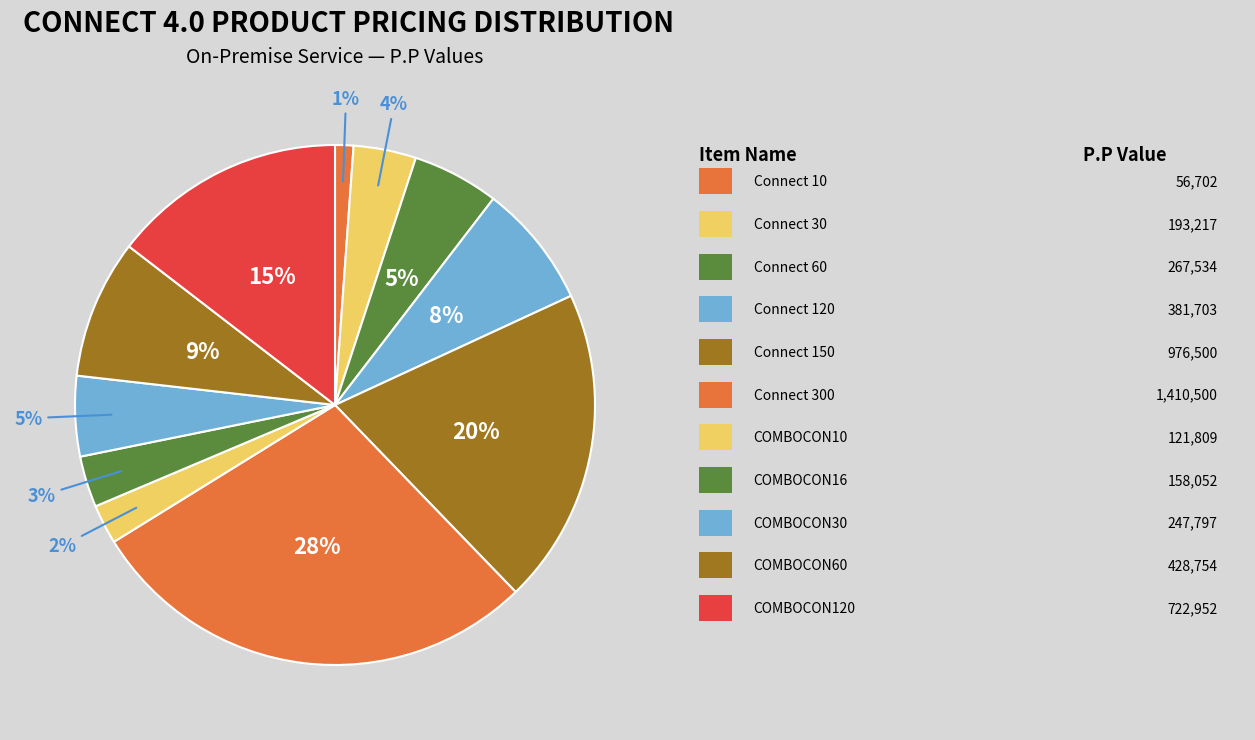

How many slices are in this pie chart?

11